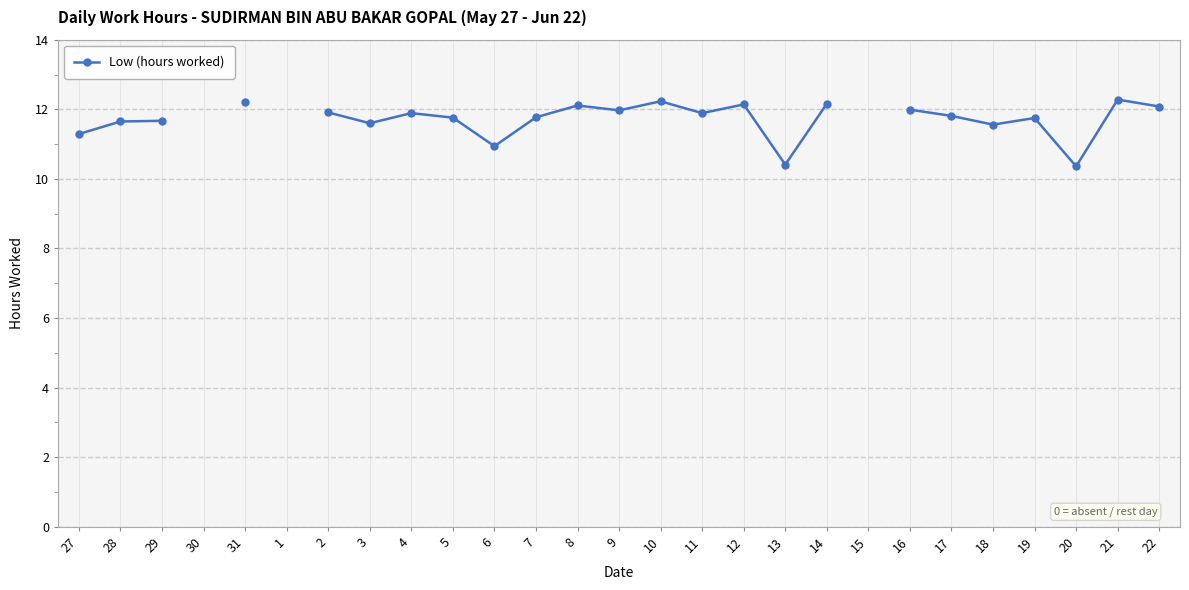

What position from the left is 17?

22